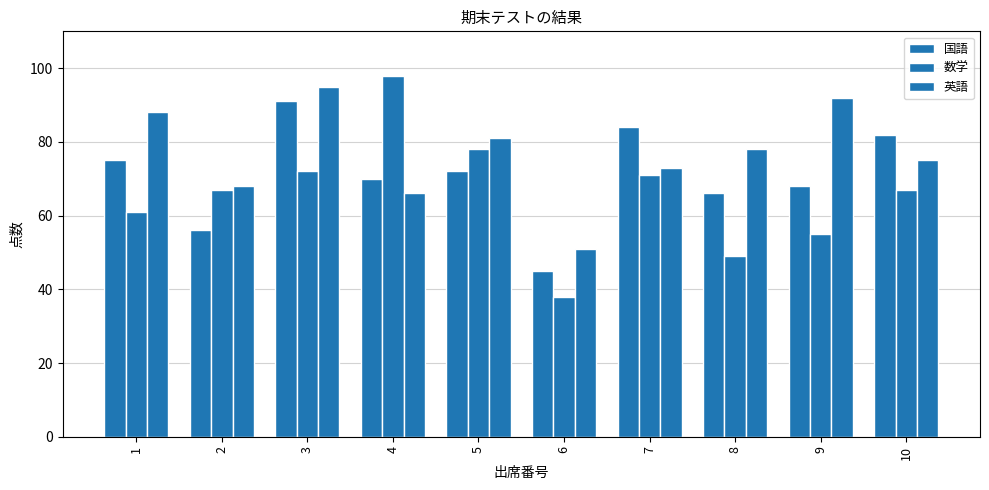

What is the difference between the highest and lowest values at 4?

32